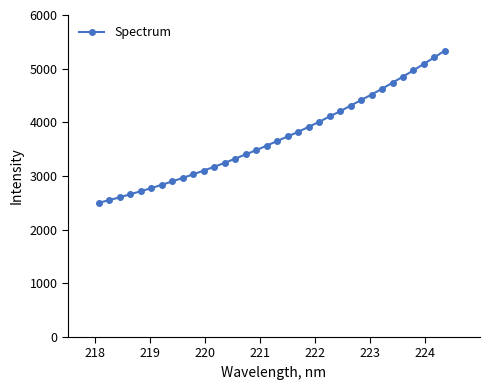

What is the greatest value displayed?

5338.1